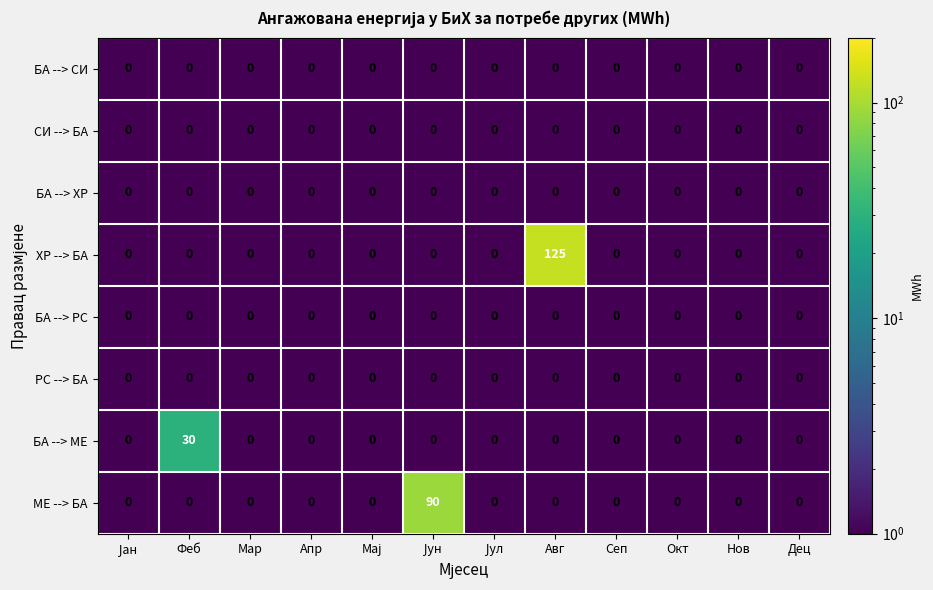

How many series are shown in this chart?

8